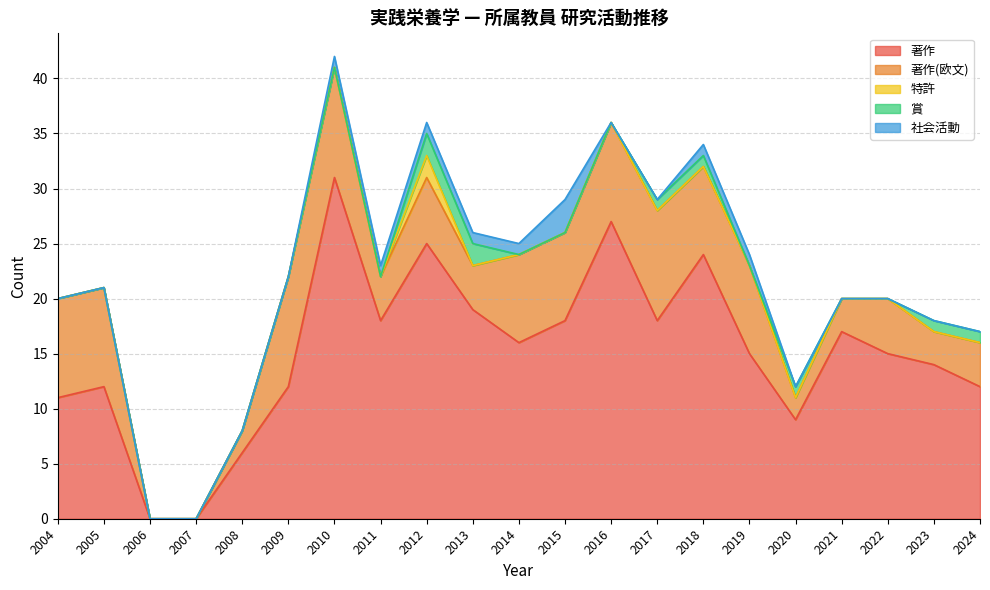

How many values in the 著作 series exceed 15?

10